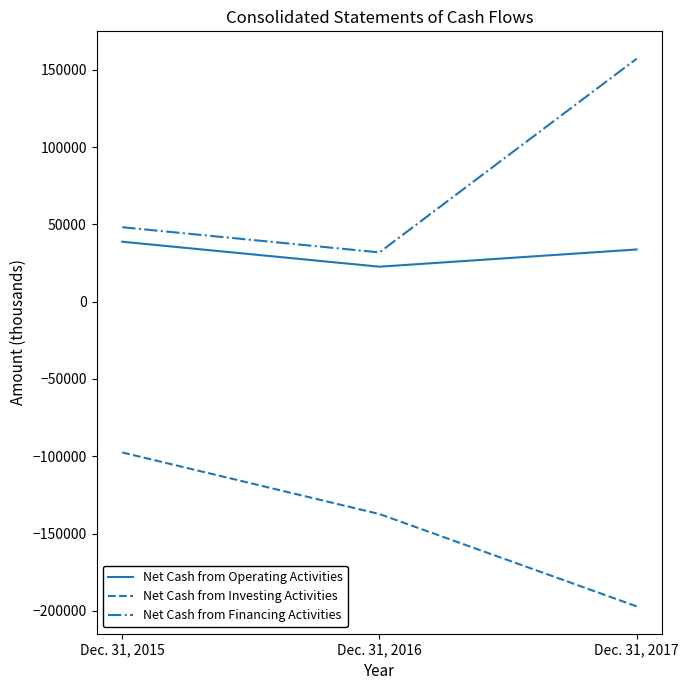

What is the maximum value for Net Cash from Financing Activities?

157141